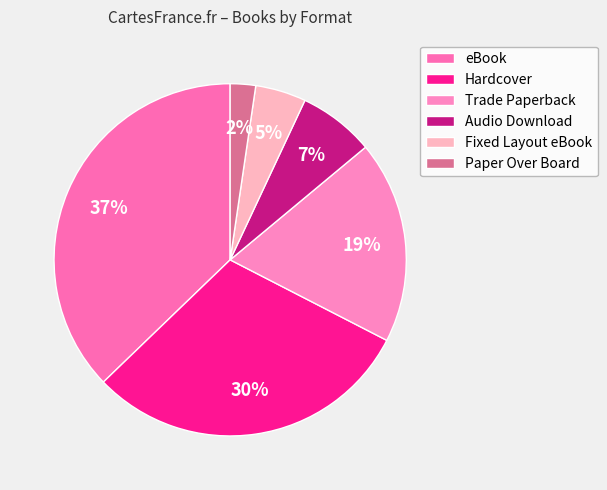

Does Hardcover account for over 50% of the chart?

No